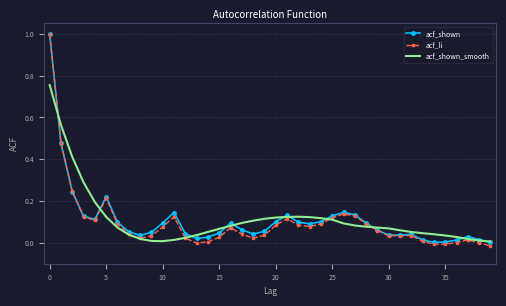

What is the highest value of the acf_shown series?

1.0